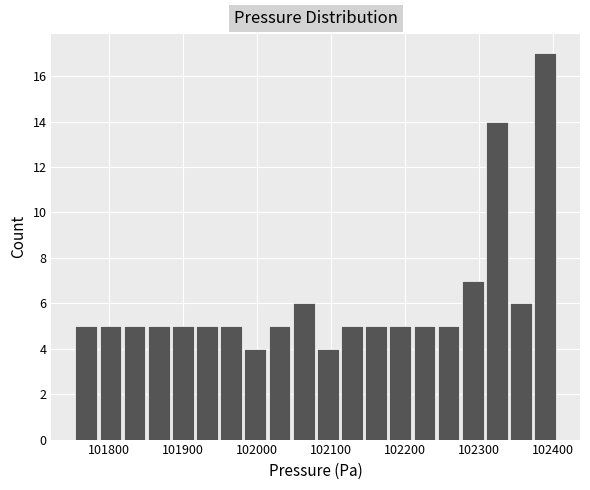

Around what value on the x-axis is the tallest bar? Give the approximate position of its centre, as read against the axis.

102390